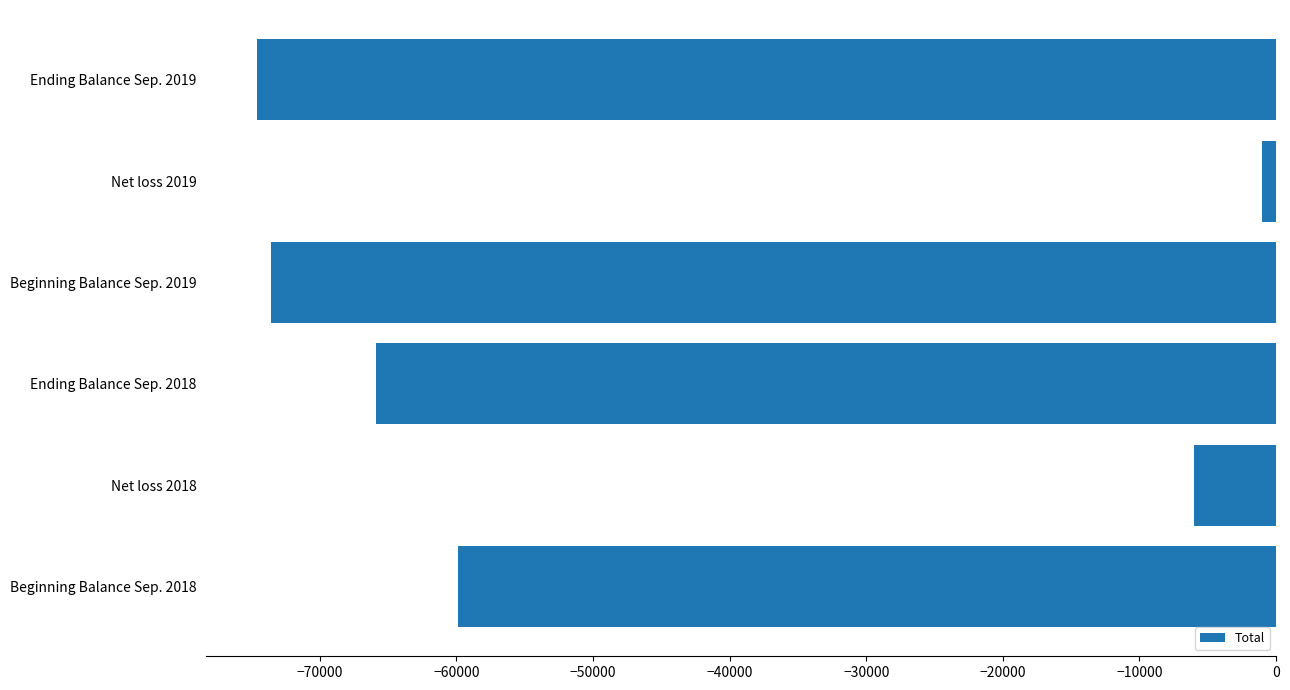

Between Beginning Balance Sep. 2018 and Ending Balance Sep. 2019, which is larger?

Beginning Balance Sep. 2018